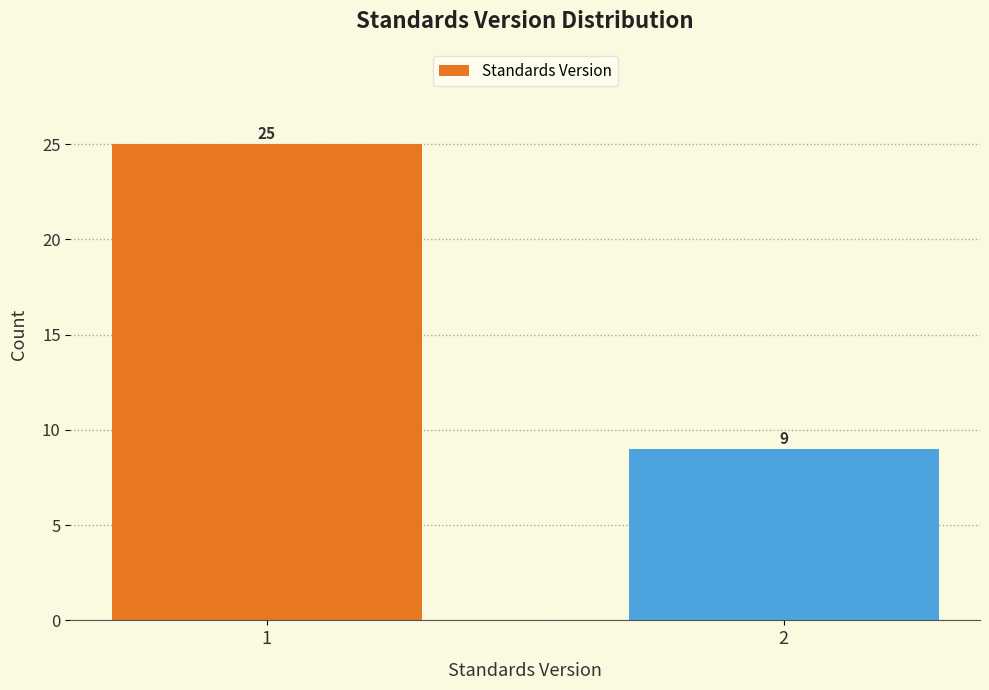

Reading left to right, extract all data points from this chart.

1=25	2=9